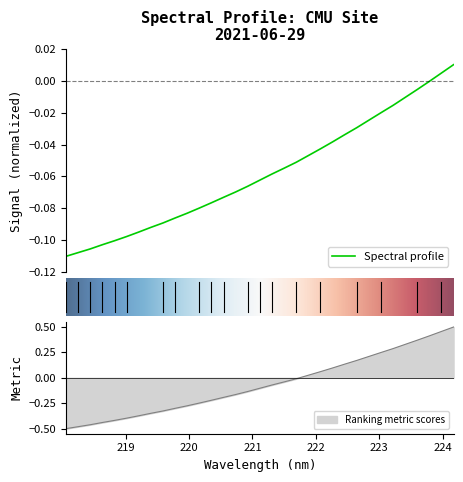

What is the sum of the values at 219.9712 and 222.0721?

-0.1